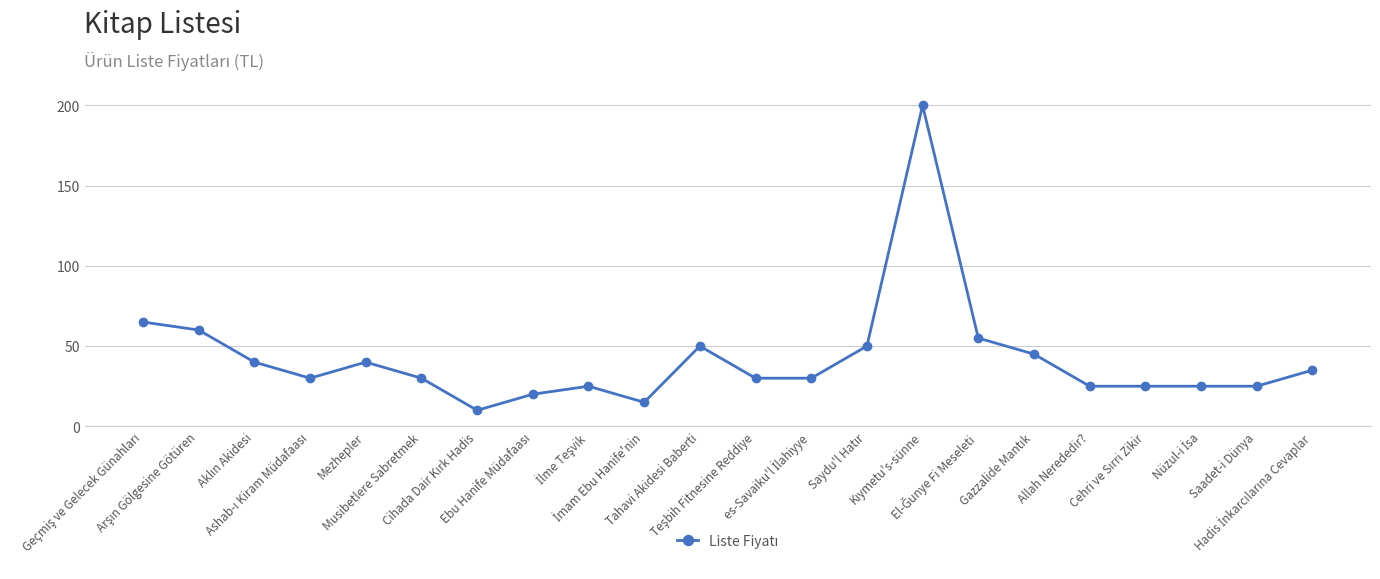

What is the difference between the maximum and minimum values?

190